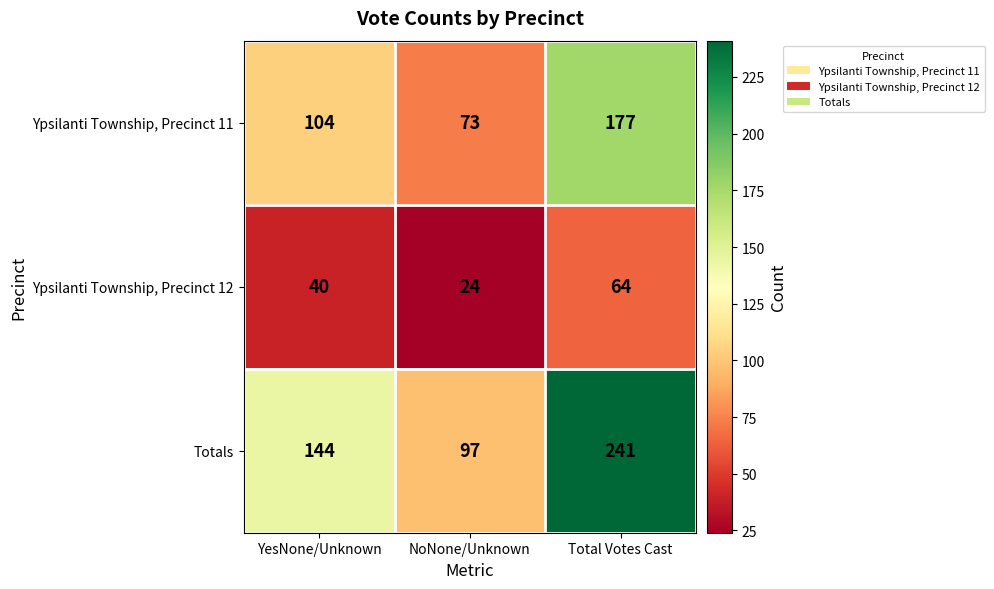

Reading right to left, what are all the values shown in this chart?

Ypsilanti Township, Precinct 11: Total Votes Cast=177	NoNone/Unknown=73	YesNone/Unknown=104
Ypsilanti Township, Precinct 12: Total Votes Cast=64	NoNone/Unknown=24	YesNone/Unknown=40
Totals: Total Votes Cast=241	NoNone/Unknown=97	YesNone/Unknown=144